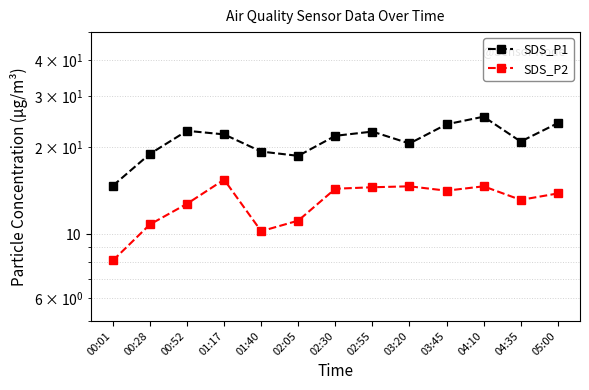

At which category does SDS_P1 reach its first local valley?

02:05